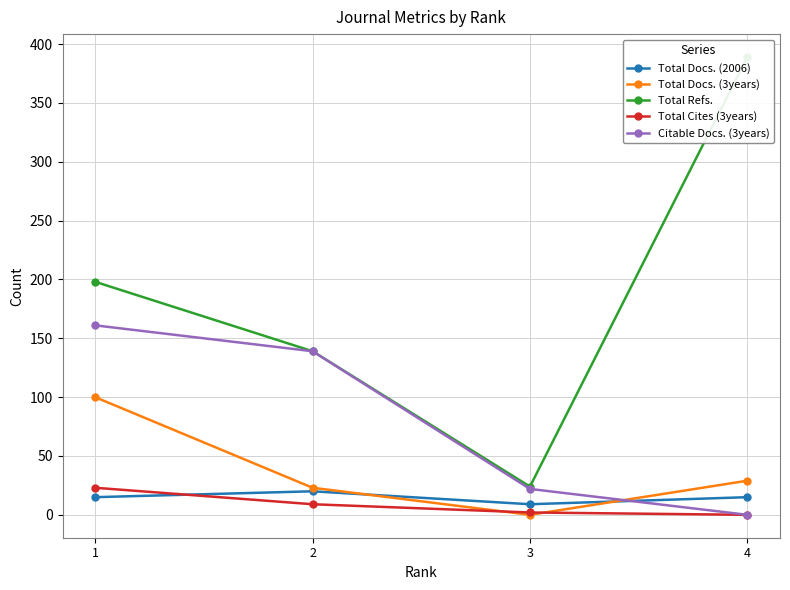

How many values in the Total Cites (3years) series are below 9?

2